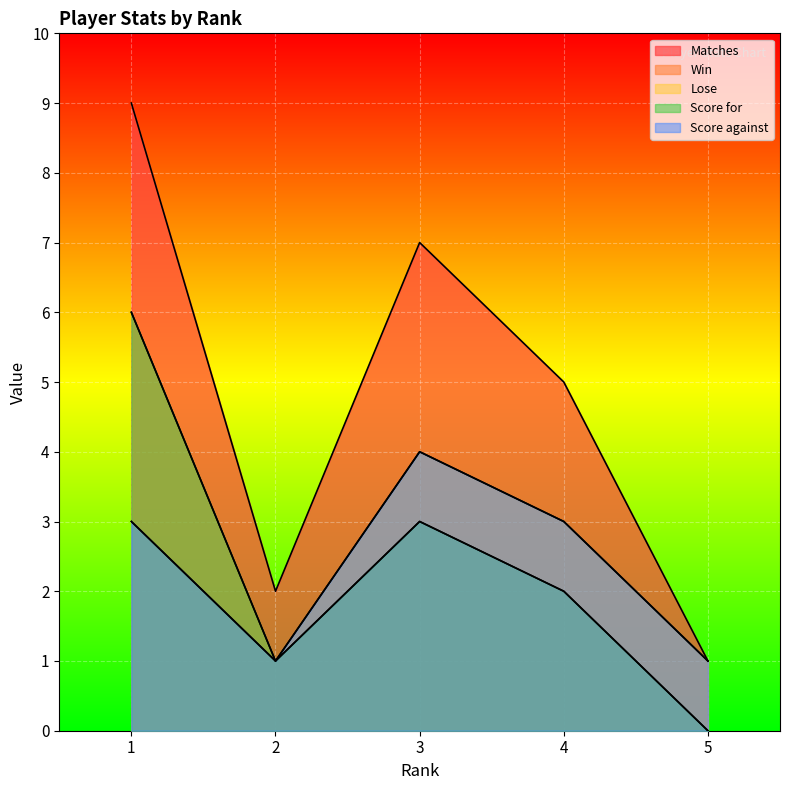

List the labels in order of Score for value, largest first.

1, 3, 4, 2, 5